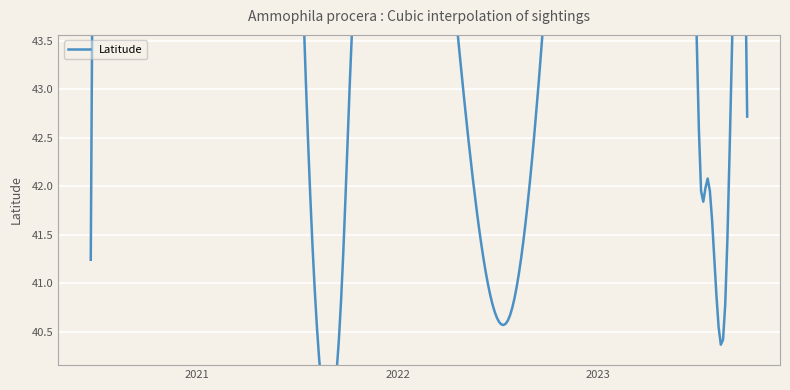

What position from the left is 2020-06-21?

1